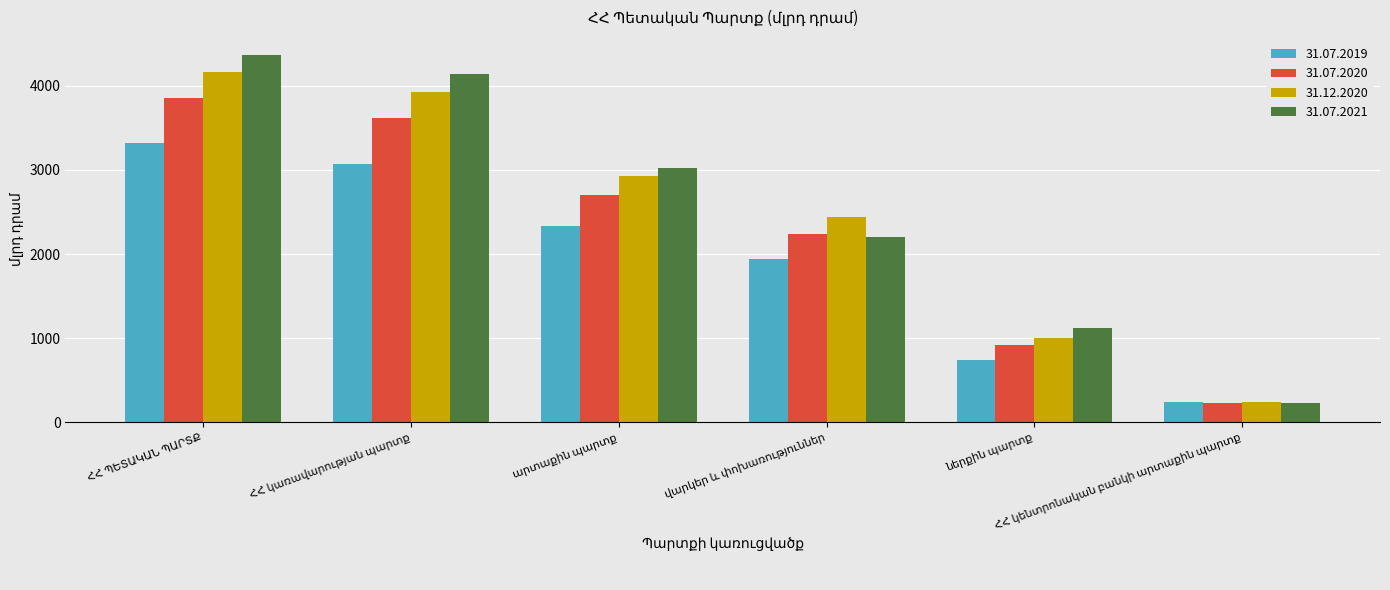

Which series has the widest spread of values?

31.07.2021